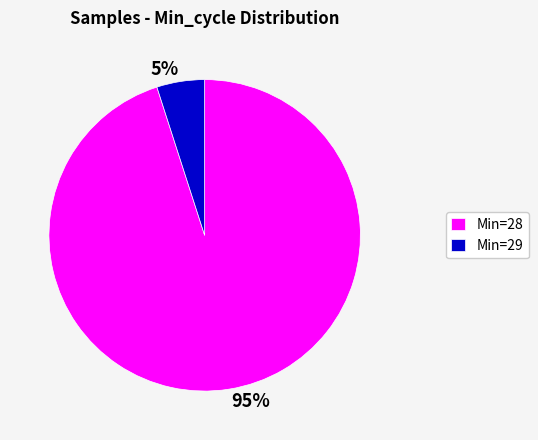

To the nearest percent, what is the difference between the largest and smallest slice percentages?

90%